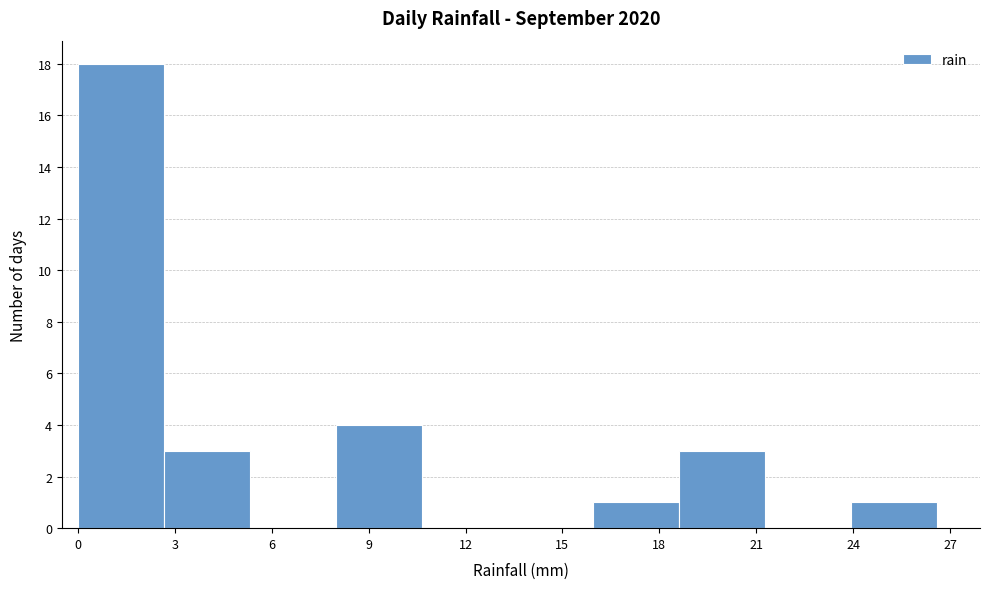

Which range on the x-axis has the tallest bar?

0.0 to 2.5